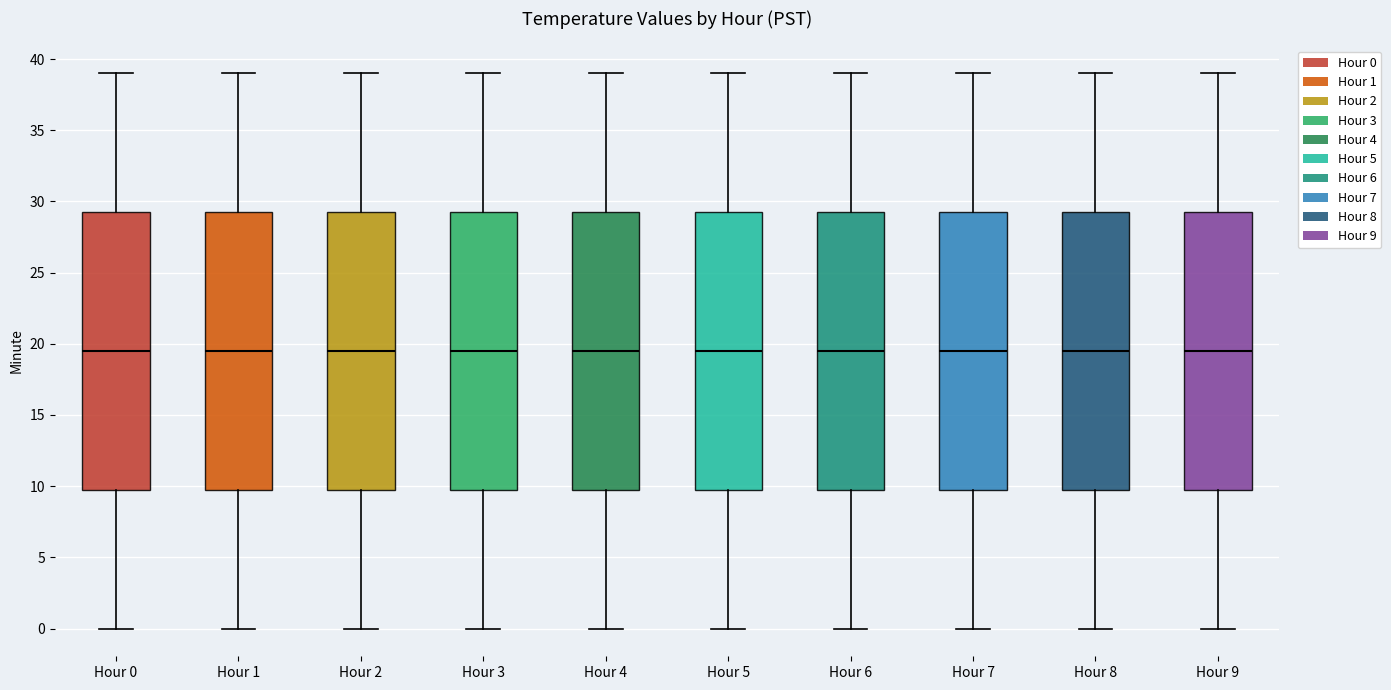

Reading left to right, transcribe this box plot: for each box, give where its median line is, the range the box spans, and where its two whiskers end, as read against the y-axis. The values are not printed on the chart, so give them approximately, as read against the axis.

Hour 0: median 19.5, box 10.0 to 29.5, whiskers 0.0 to 39.0
Hour 1: median 19.5, box 10.0 to 29.5, whiskers 0.0 to 39.0
Hour 2: median 19.5, box 10.0 to 29.5, whiskers 0.0 to 39.0
Hour 3: median 19.5, box 10.0 to 29.5, whiskers 0.0 to 39.0
Hour 4: median 19.5, box 10.0 to 29.5, whiskers 0.0 to 39.0
Hour 5: median 19.5, box 10.0 to 29.5, whiskers 0.0 to 39.0
Hour 6: median 19.5, box 10.0 to 29.5, whiskers 0.0 to 39.0
Hour 7: median 19.5, box 10.0 to 29.5, whiskers 0.0 to 39.0
Hour 8: median 19.5, box 10.0 to 29.5, whiskers 0.0 to 39.0
Hour 9: median 19.5, box 10.0 to 29.5, whiskers 0.0 to 39.0